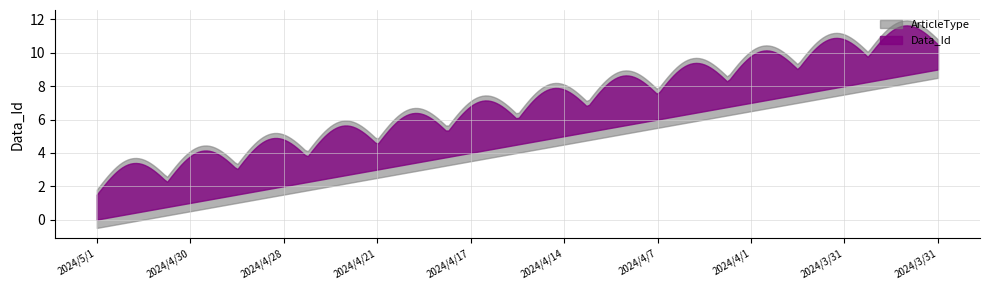

Approximately how many times larger is the value at 2024/4/28 compared to 2024/4/1?

0.3